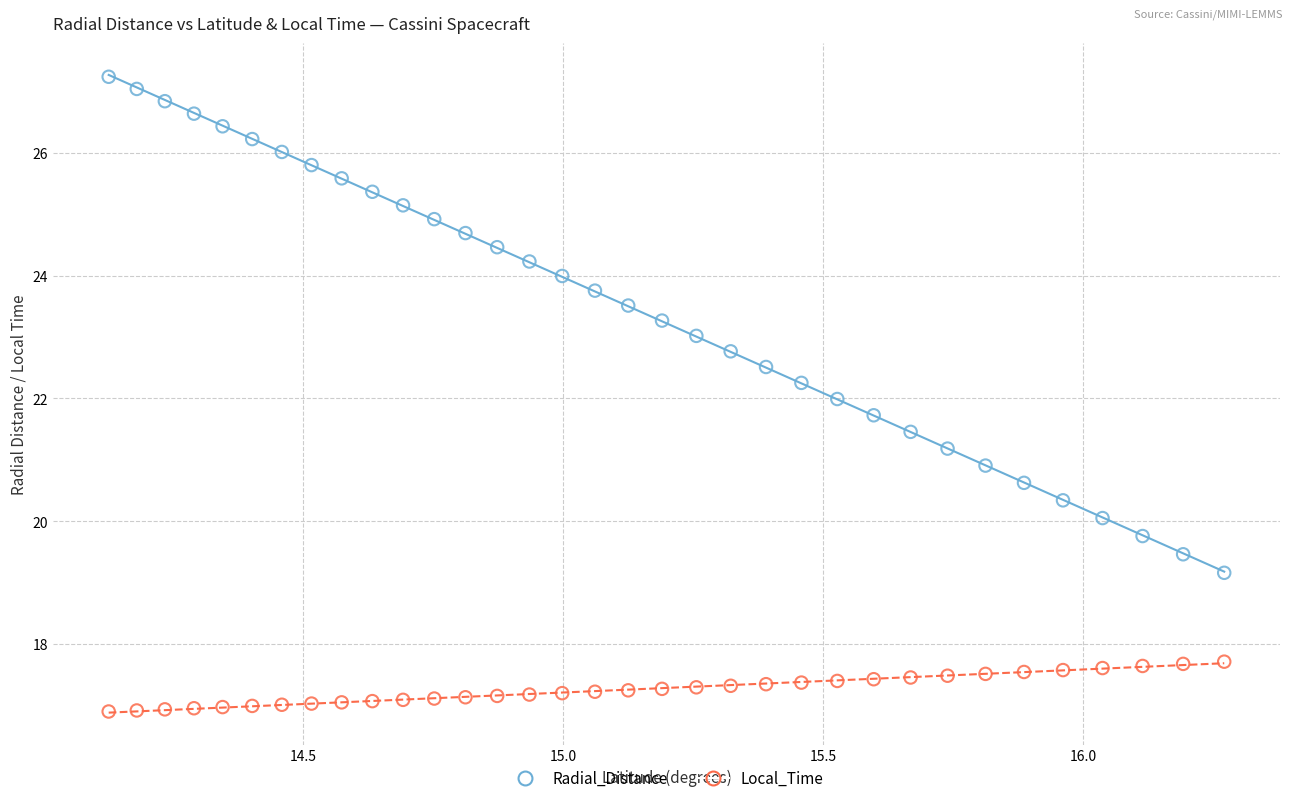

Which series reaches the minimum Y coordinate?

Local_Time